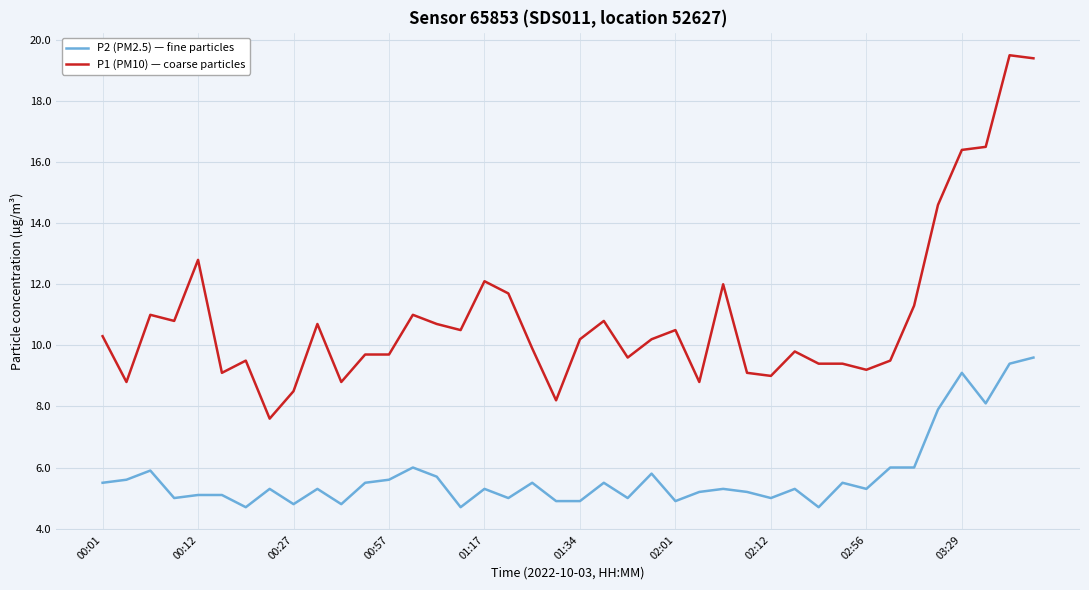

Rank the series by their maximum value, from lowest to highest.

P2 (PM2.5) — fine particles, P1 (PM10) — coarse particles